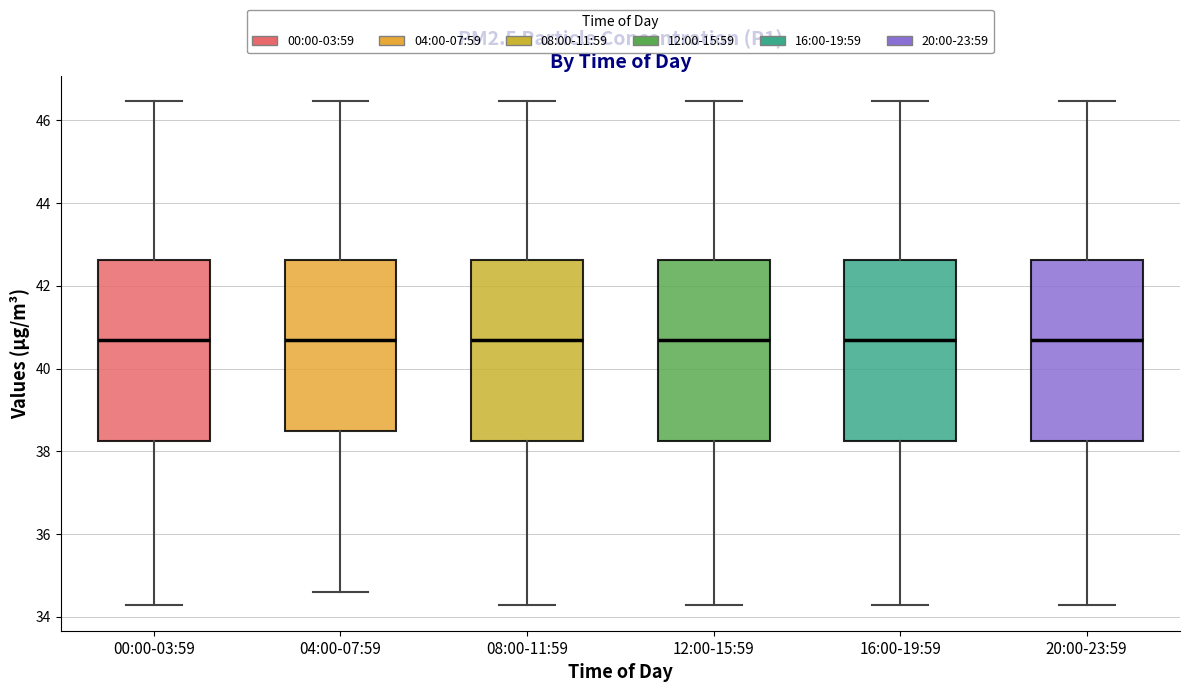

Reading left to right, read every box against the y-axis: the position of its median line, the range the box covers, and the ends of its whiskers. The values are not printed on the chart, so give them approximately, as read against the axis.

00:00-03:59: median 40.6, box 38.2 to 42.6, whiskers 34.2 to 46.4
04:00-07:59: median 40.6, box 38.4 to 42.6, whiskers 34.6 to 46.4
08:00-11:59: median 40.6, box 38.2 to 42.6, whiskers 34.2 to 46.4
12:00-15:59: median 40.6, box 38.2 to 42.6, whiskers 34.2 to 46.4
16:00-19:59: median 40.6, box 38.2 to 42.6, whiskers 34.2 to 46.4
20:00-23:59: median 40.6, box 38.2 to 42.6, whiskers 34.2 to 46.4